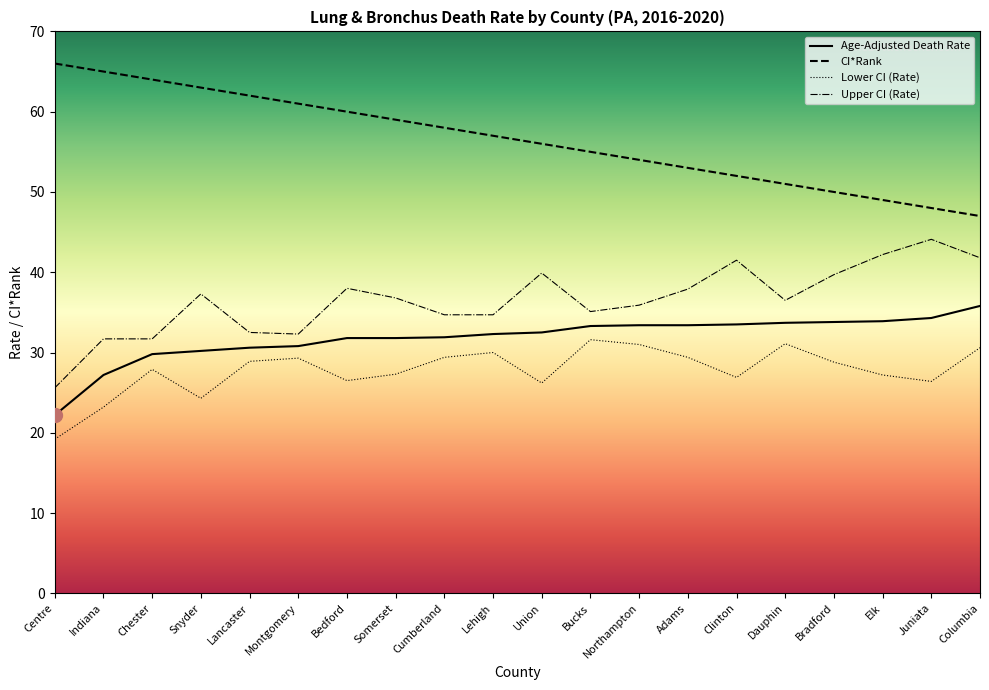

What is the sum of the Upper CI (Rate) values at Elk and Adams?

80.1